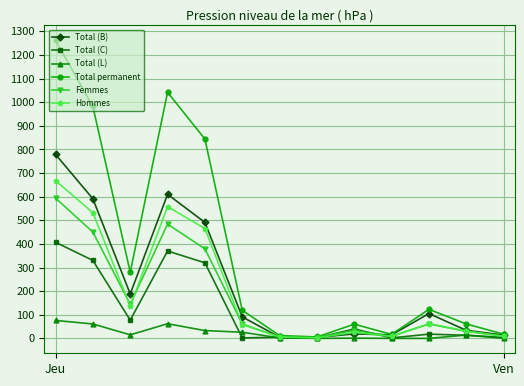

True or false: Femmes has more than 0 interior local peaks.

True